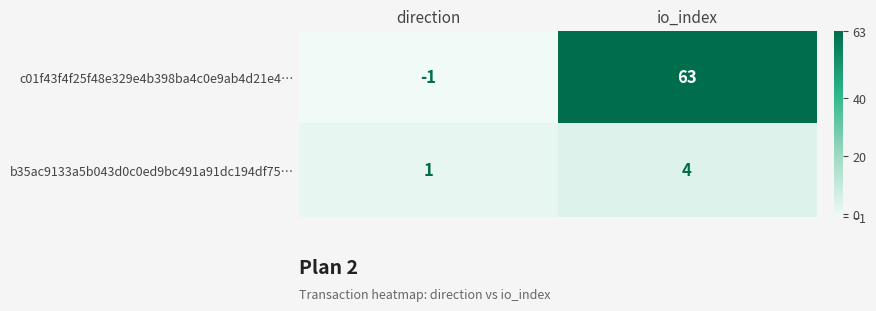

True or false: b35ac9133a5b043d0c0ed9bc491a91dc194df75… has a value of 2 at io_index.

False